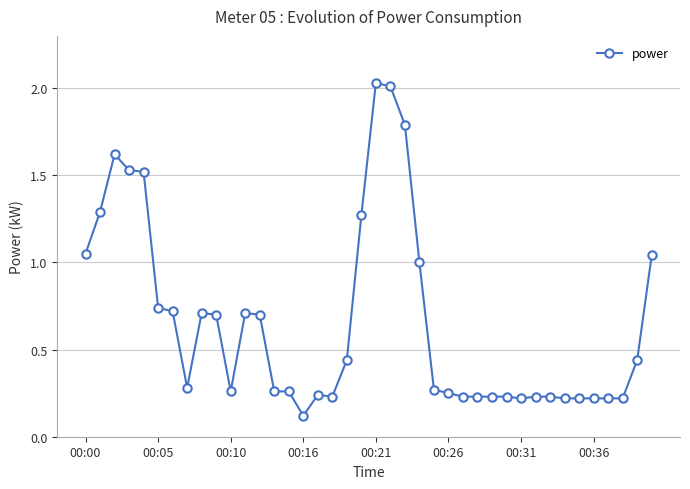

True or false: there are more than 0 points higher than both neighbors.

True